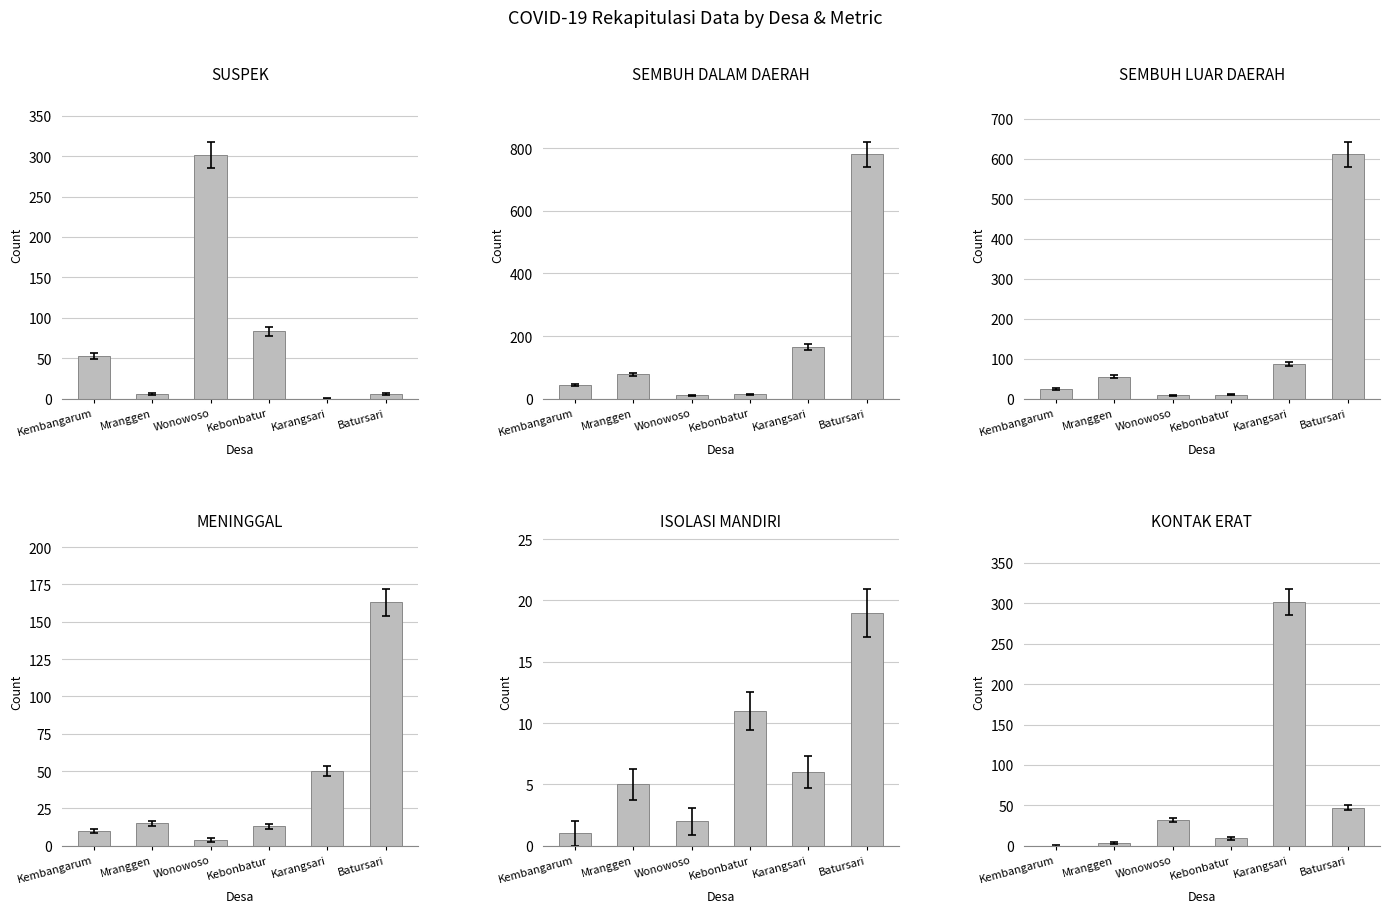

Which series has the widest spread of values?

SEMBUH DALAM DAERAH